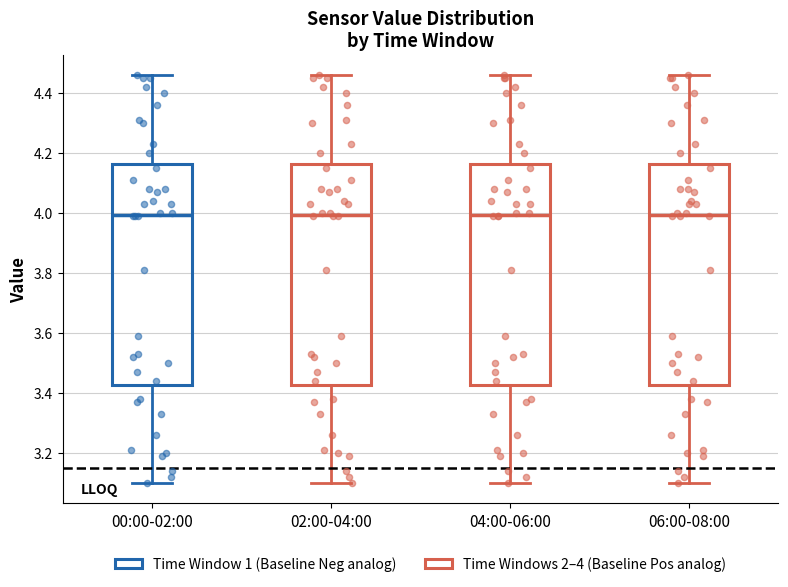

Reading left to right, transcribe this box plot: for each box, give where its median line is, the range the box spans, and where its two whiskers end, as read against the y-axis. The values are not printed on the chart, so give them approximately, as read against the axis.

00:00-02:00: median 4.00, box 3.42 to 4.16, whiskers 3.10 to 4.46
02:00-04:00: median 4.00, box 3.42 to 4.16, whiskers 3.10 to 4.46
04:00-06:00: median 4.00, box 3.42 to 4.16, whiskers 3.10 to 4.46
06:00-08:00: median 4.00, box 3.42 to 4.16, whiskers 3.10 to 4.46